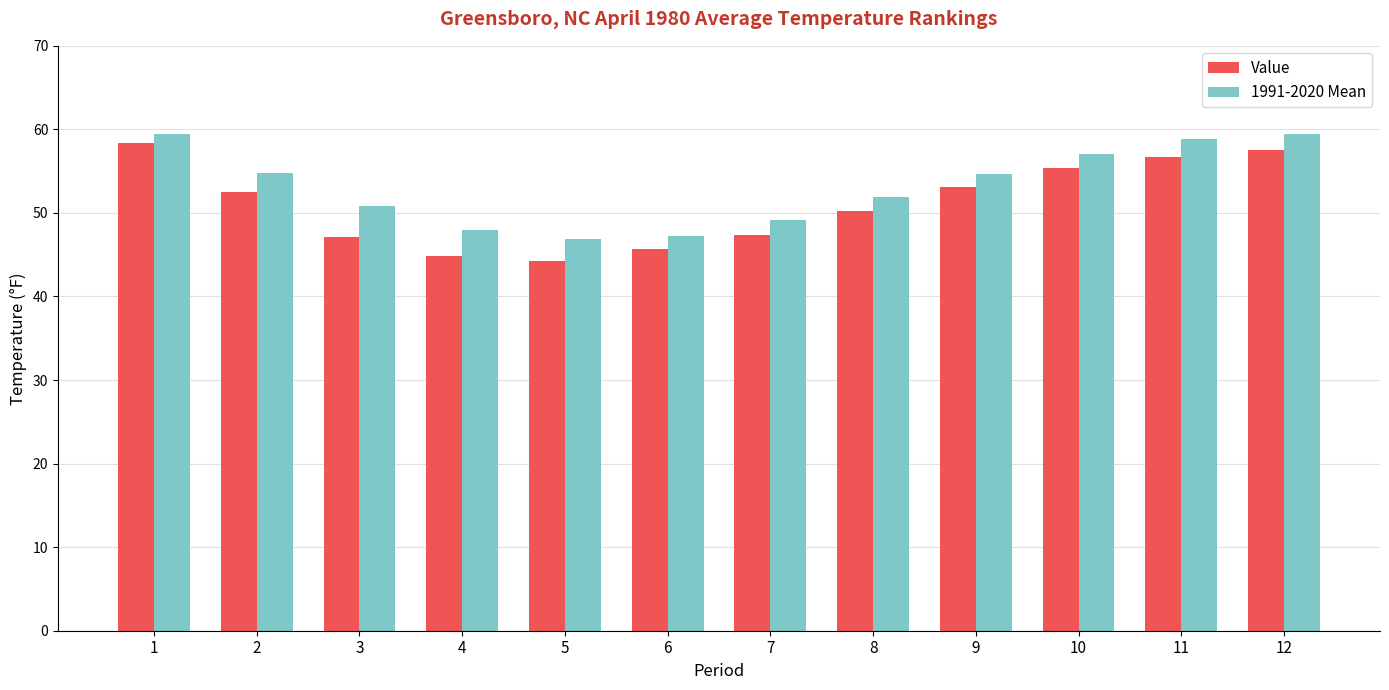

What is the total value across all series at 10?

112.5